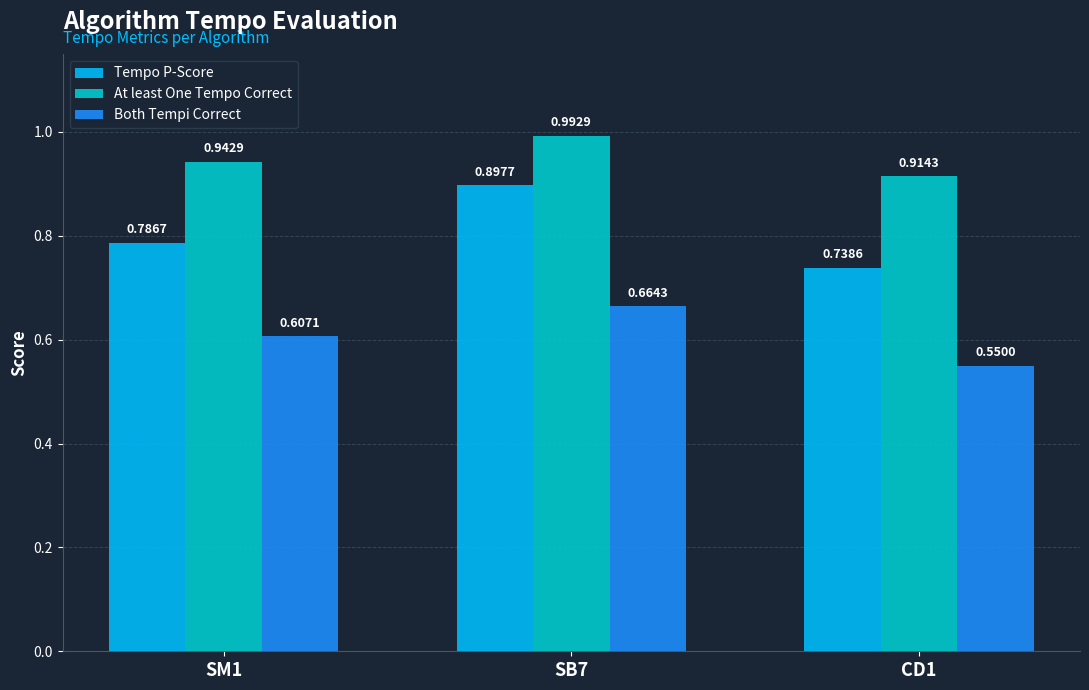

At which category is the sum across all series the highest?

SB7